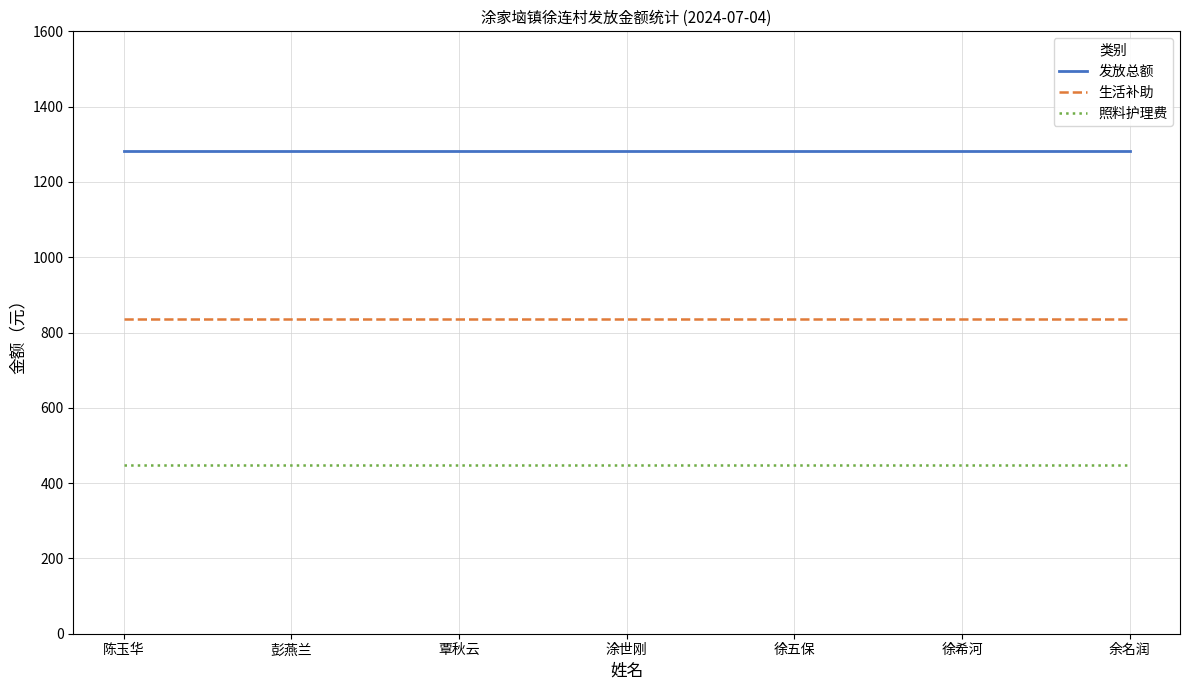

Is it true that 生活补助 equals 835 at 彭燕兰?

True